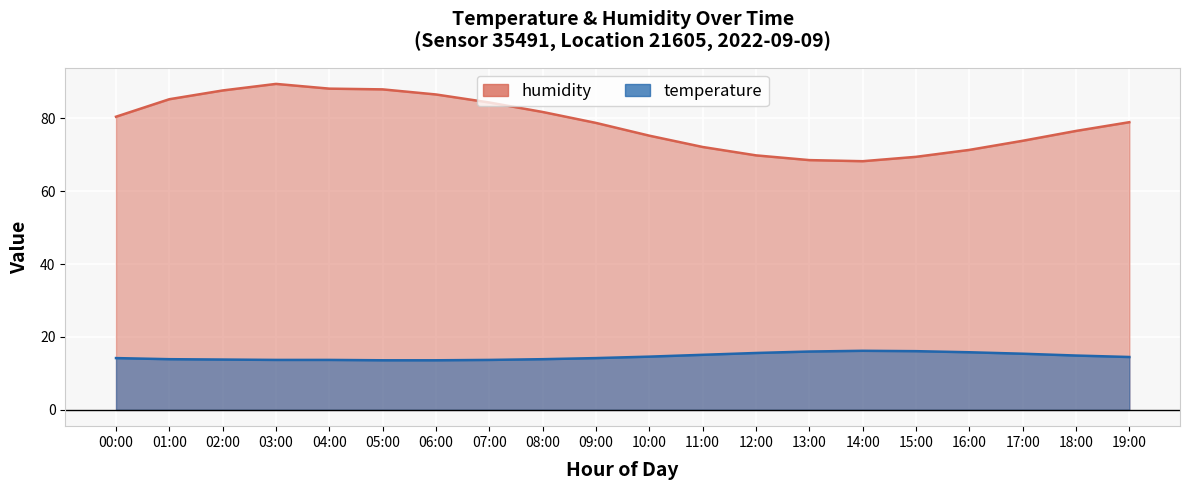

Rank the series by their average value, from lowest to highest.

temperature, humidity